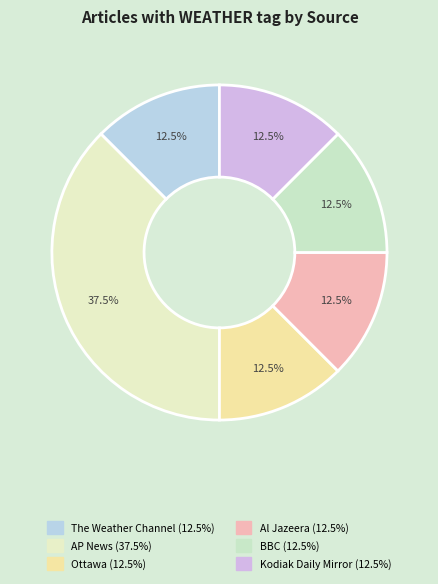

How many segments does this pie chart have?

6